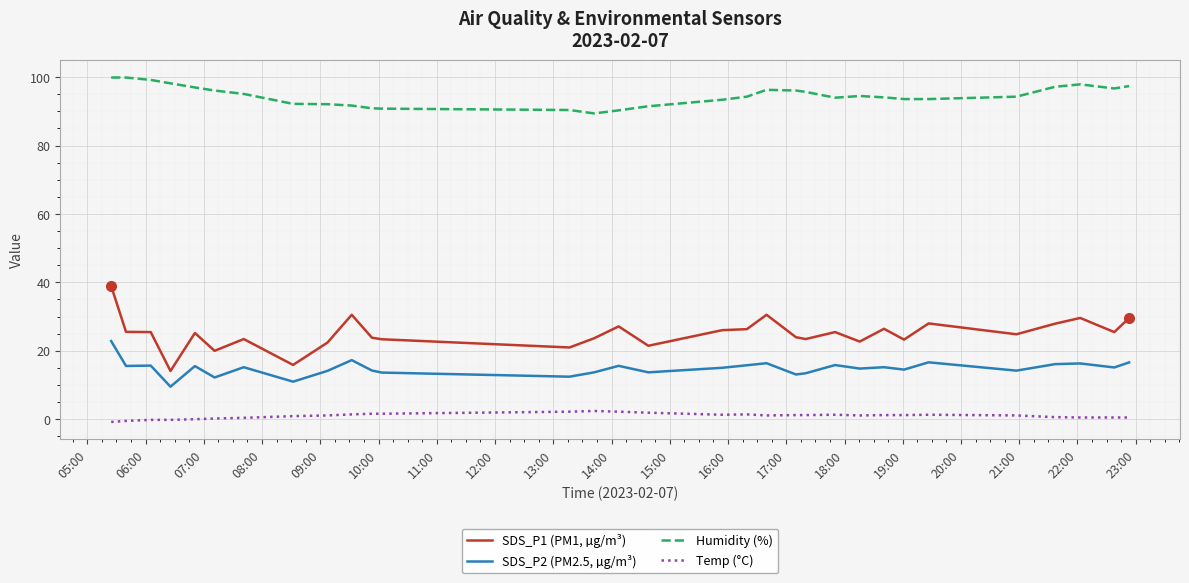

Which series has the widest spread of values?

SDS_P1 (PM1, µg/m³)